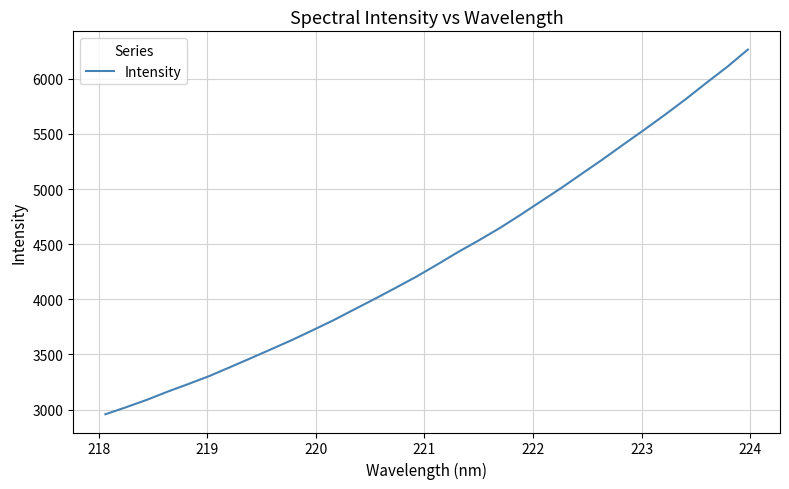

What is the maximum value shown in the chart?

6265.9